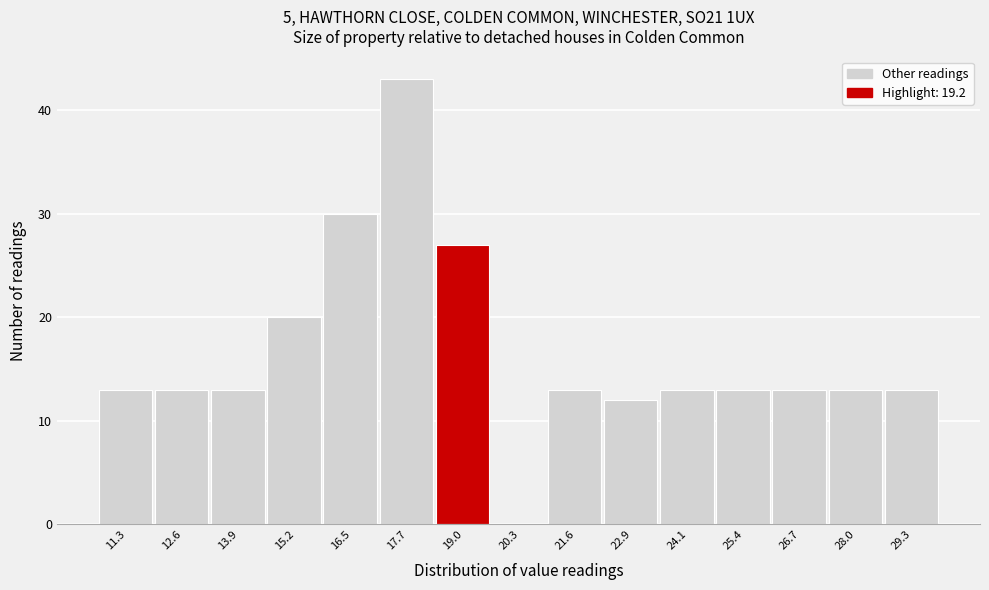

Reading left to right, transcribe this chart: for each bar, give the range it covers on the x-axis and its height. Neither the bar edges nor the heights are printed on the chart, so give them approximately, as read against the axes.

10.70 to 11.98: 13
11.98 to 13.26: 13
13.26 to 14.54: 13
14.54 to 15.82: 20
15.82 to 17.10: 30
17.10 to 18.38: 43
18.38 to 19.66: 27
19.66 to 20.94: 0
20.94 to 22.22: 13
22.22 to 23.50: 12
23.50 to 24.78: 13
24.78 to 26.06: 13
26.06 to 27.34: 13
27.34 to 28.62: 13
28.62 to 29.90: 13